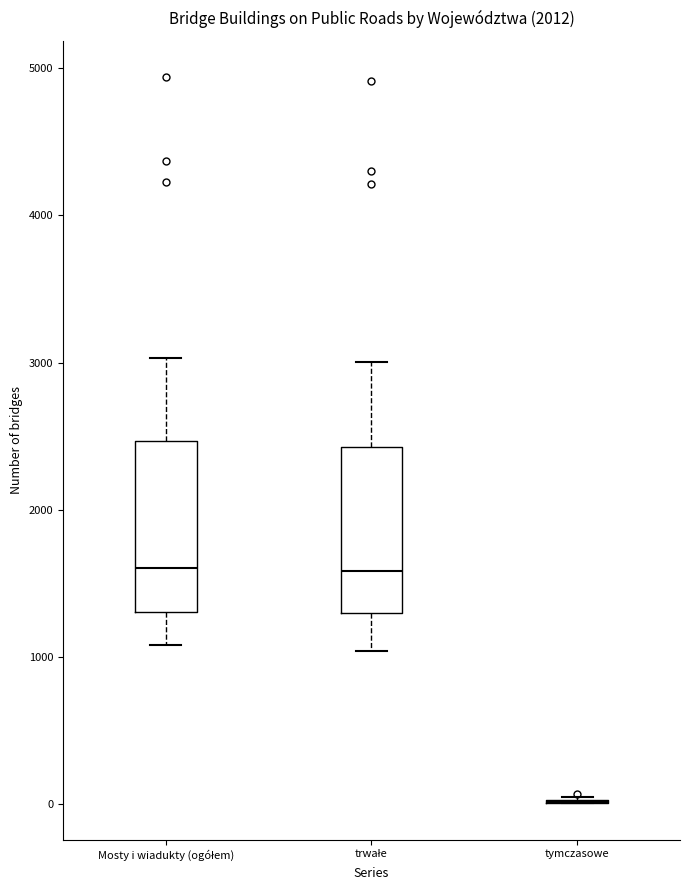

Reading left to right, read every box against the y-axis: the position of its median line, the range the box covers, and the ends of its whiskers. The values are not printed on the chart, so give them approximately, as read against the axis.

Mosty i wiadukty (ogółem): median 1600, box 1300 to 2500, whiskers 1100 to 3000
trwałe: median 1600, box 1300 to 2400, whiskers 1000 to 3000
tymczasowe: box collapsed to a line at 0, whiskers 0 to 0